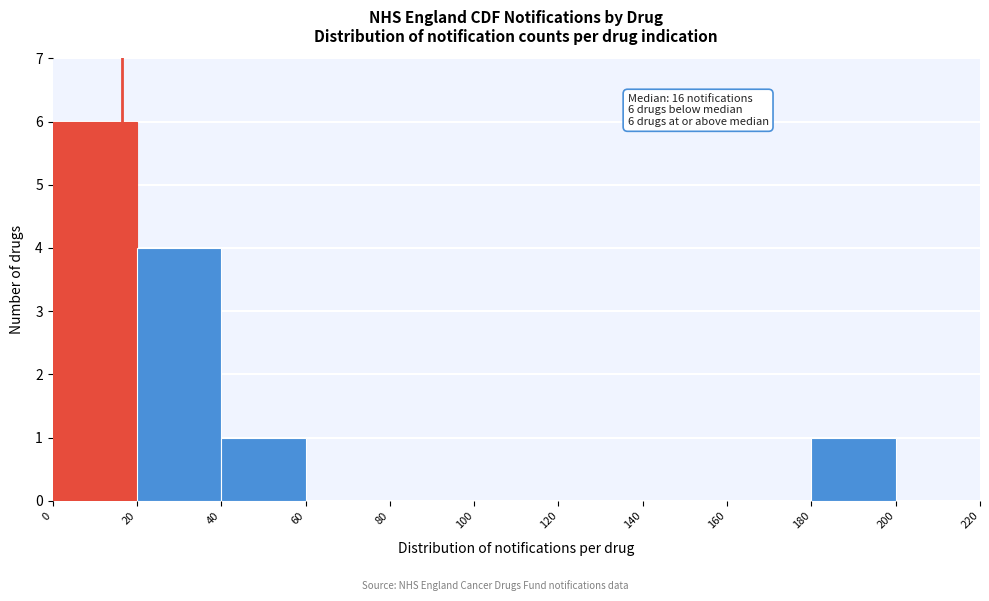

Which range on the x-axis has the tallest bar?

0 to 20